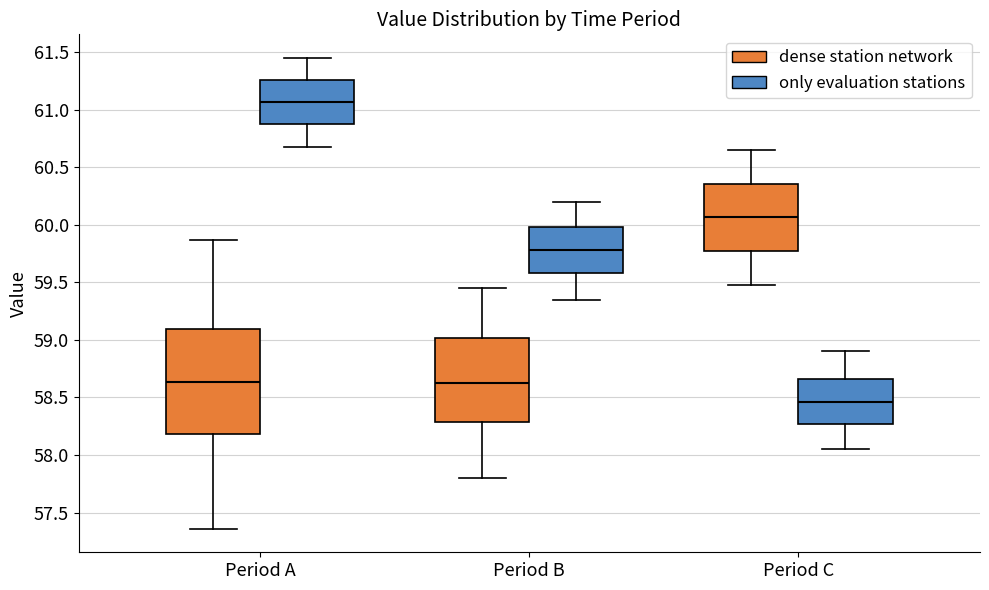

Where does the upper whisker of the box for Period C (only evaluation stations) end on the y-axis? The values are not printed on the chart, so give them approximately, as read against the axis.

58.90